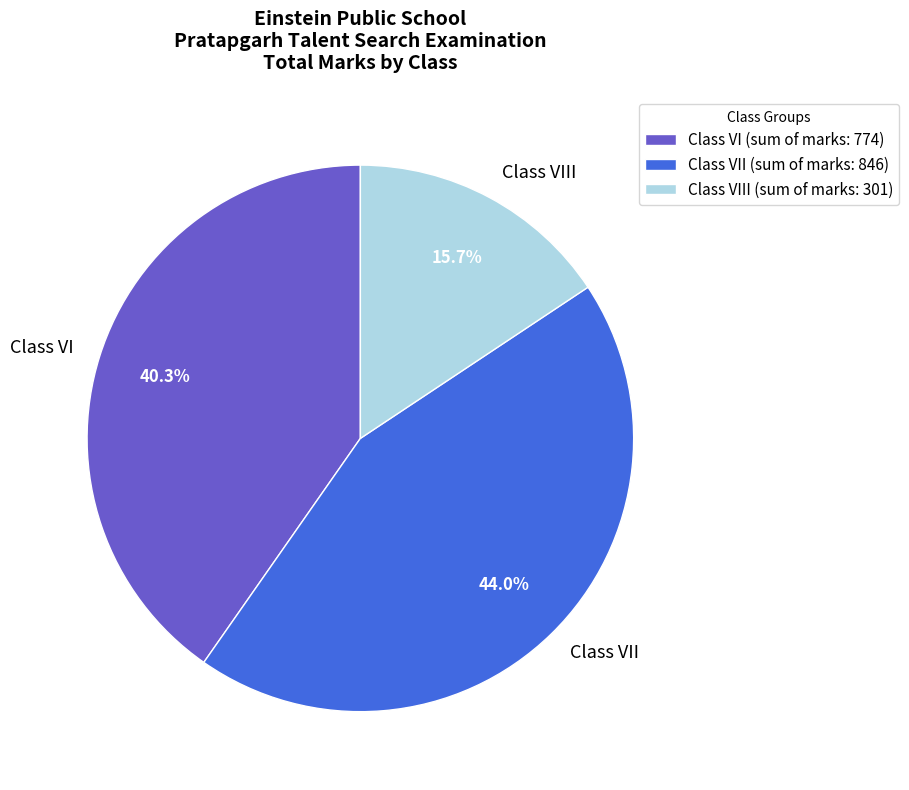

Which slice is the largest?

Class VII